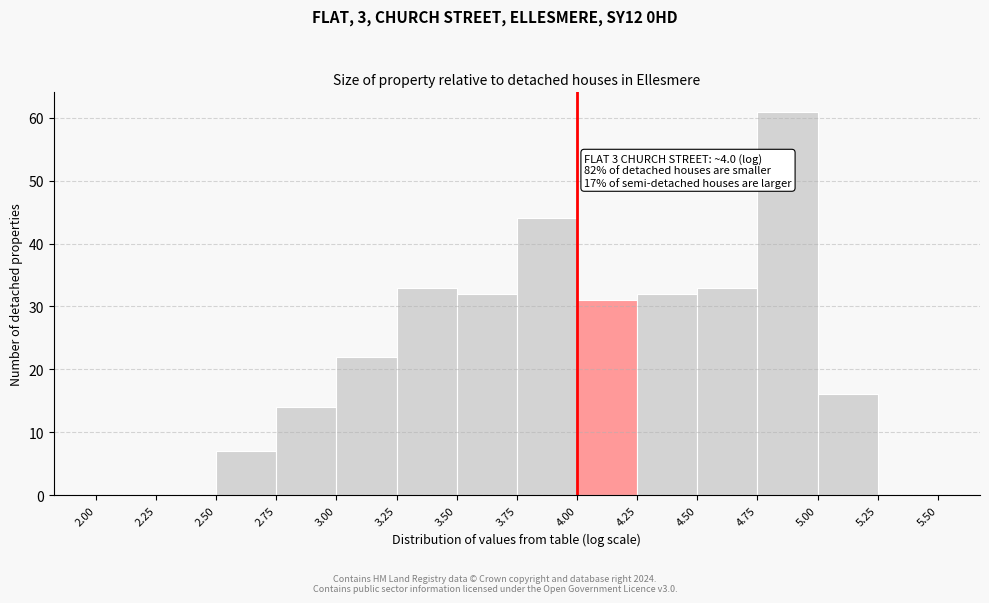

Over which range of the x-axis is the bar tallest?

4.75 to 5.00